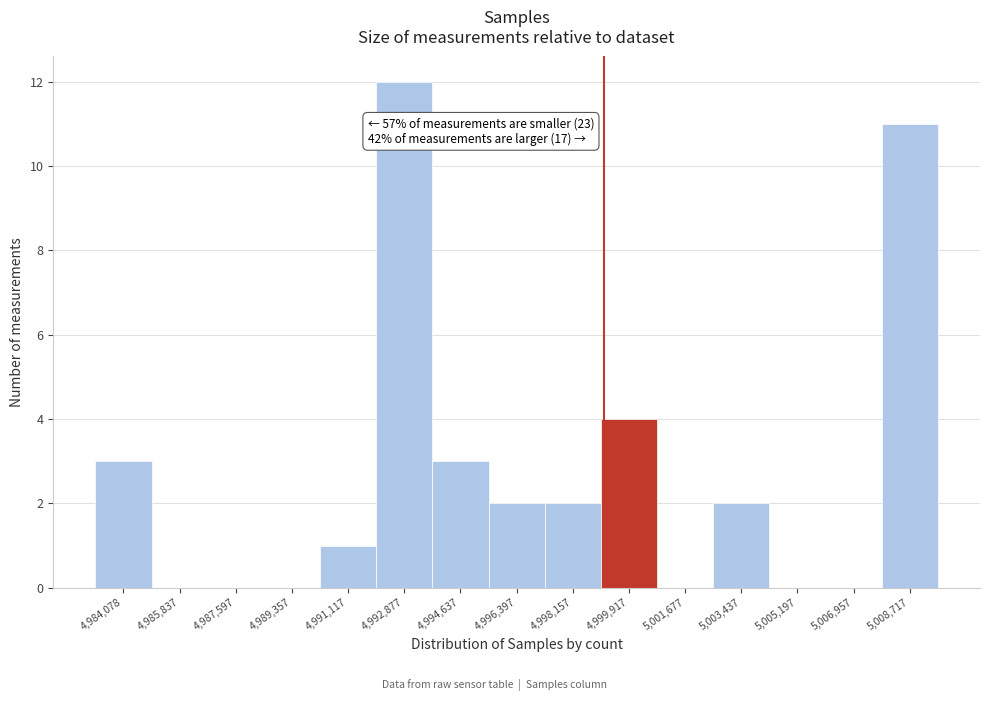

Reading left to right, transcribe all the data shown in this chart.

4,984,078=3	4,985,837=0	4,987,597=0	4,989,357=0	4,991,117=1	4,992,877=12	4,994,637=3	4,996,397=2	4,998,157=2	4,999,917=4	5,001,677=0	5,003,437=2	5,005,197=0	5,006,957=0	5,008,717=11